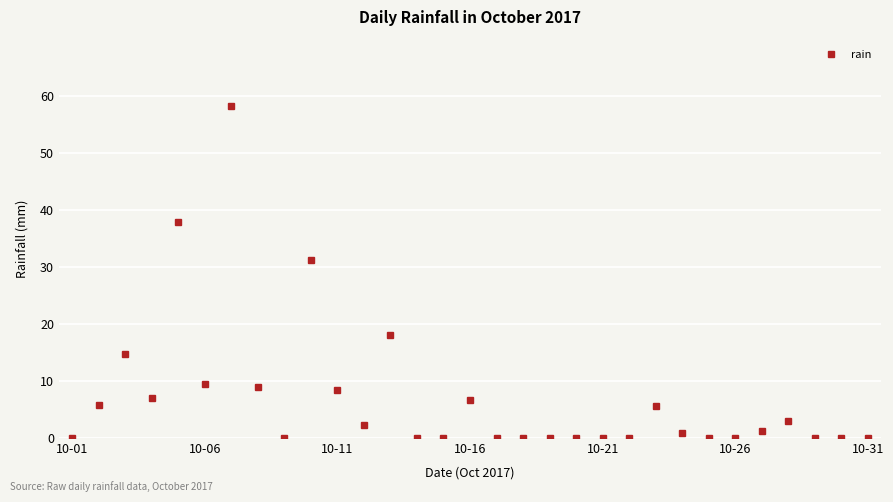

What is the average value?

7.1